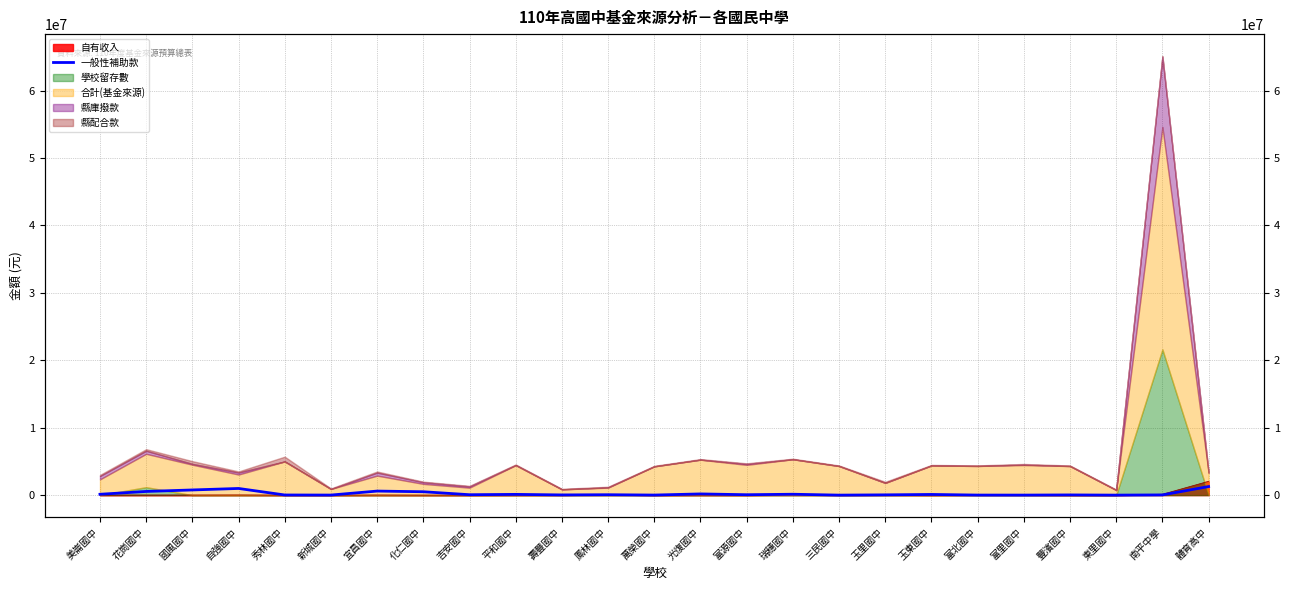

How many categories are shown in the chart?

25